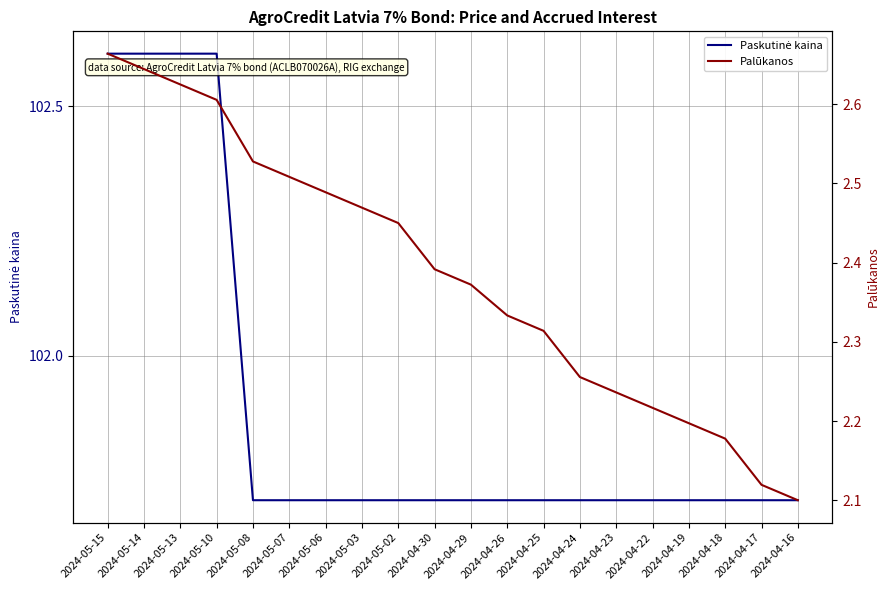

True or false: Paskutinė kaina and Palūkanos intersect in this chart.

False